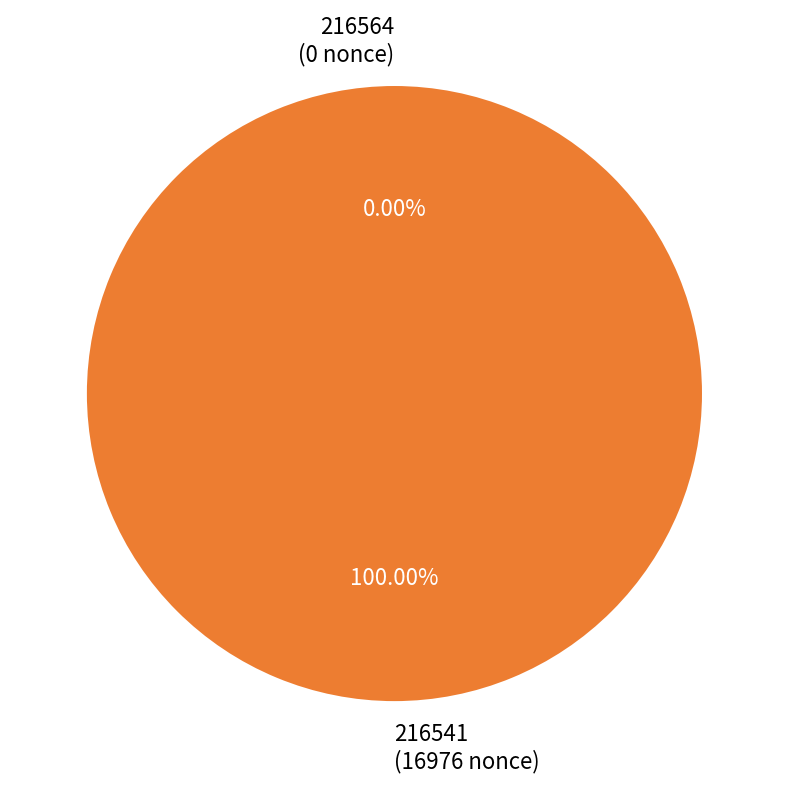

Which category has the smallest portion of the pie?

216564